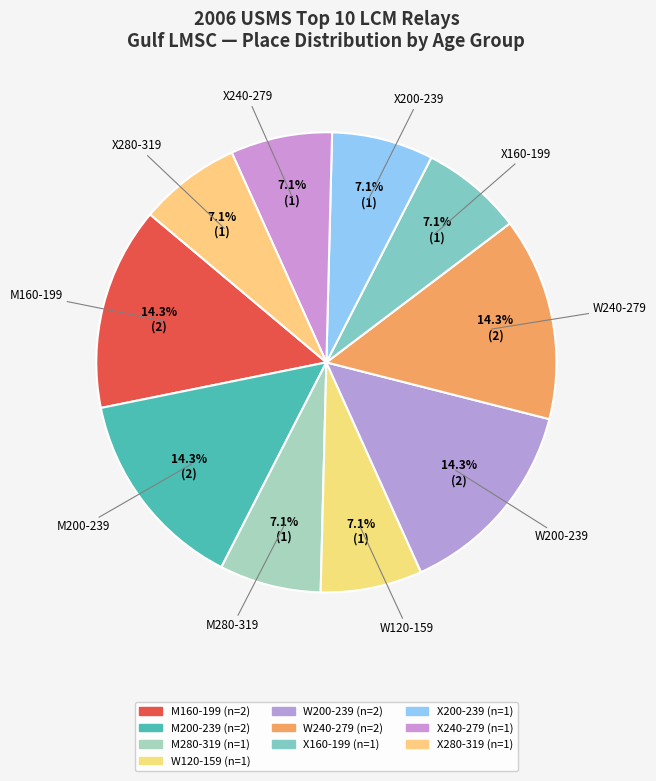

How many slices are in this pie chart?

10